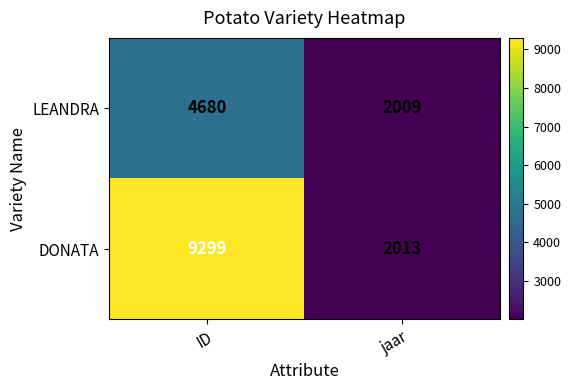

What is the average value of the DONATA series?

5656